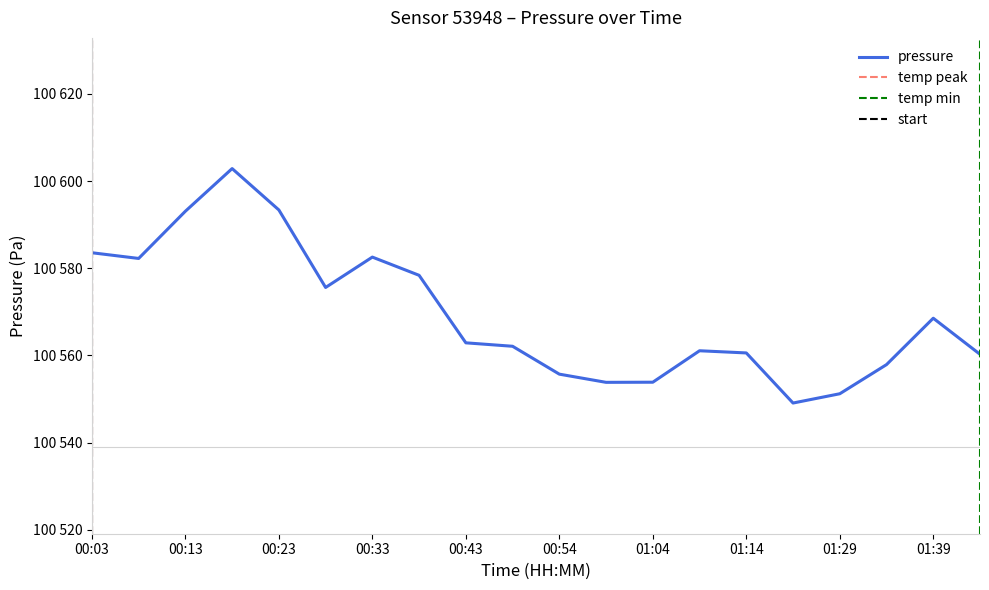

What is the average value of the pressure series?

100569.4